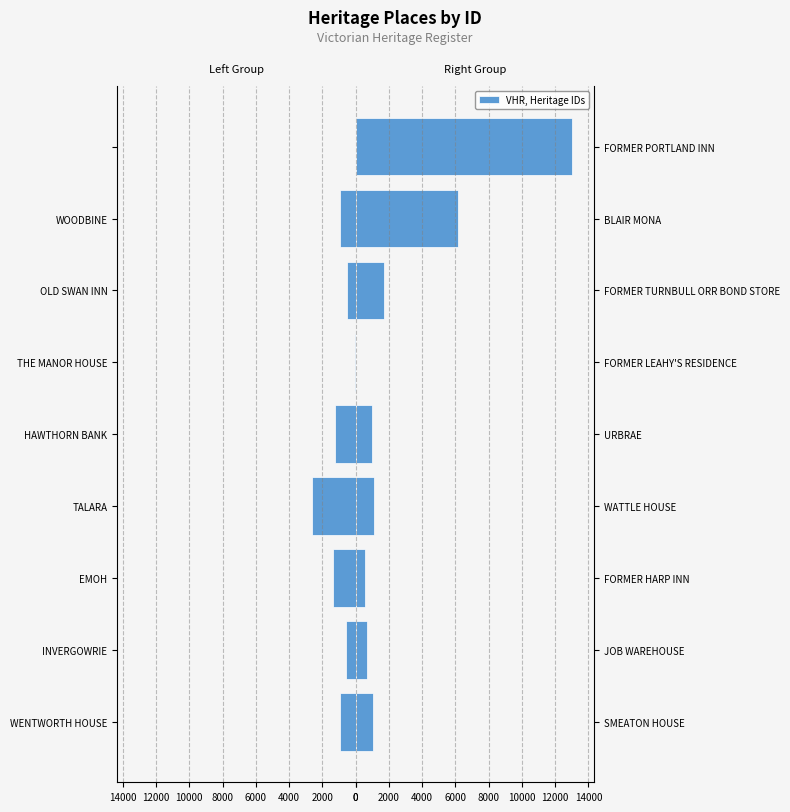

How many groups of bars are there?

9